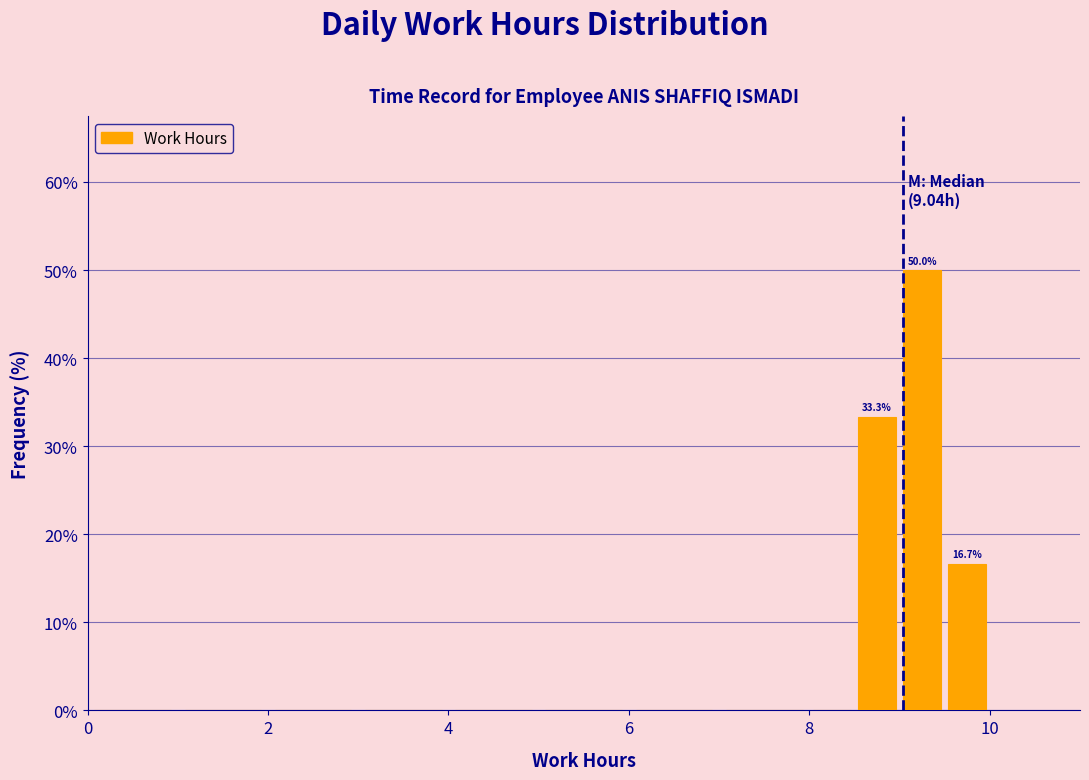

Around what value on the x-axis is the tallest bar? Give the approximate position of its centre, as read against the axis.

9.2